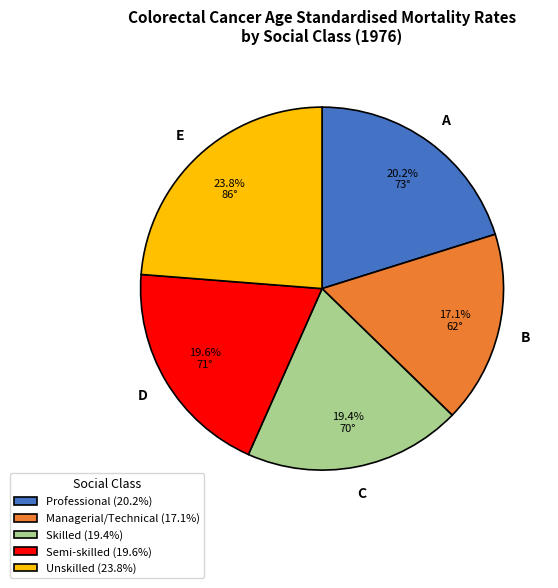

Does any single category account for the majority?

No